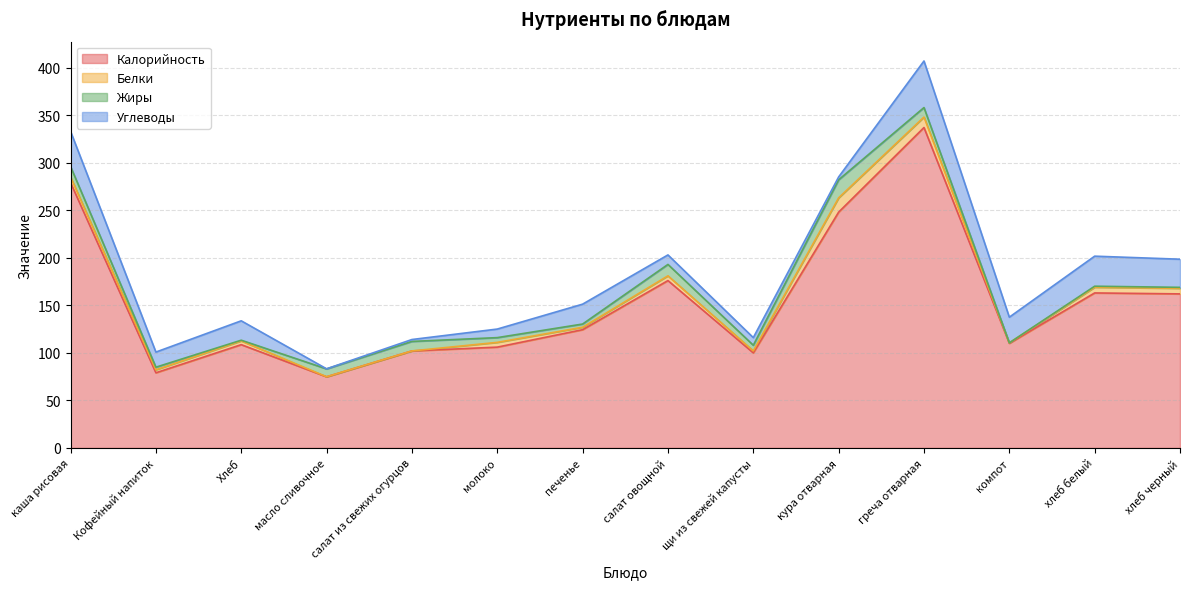

Rank the series by their maximum value, from highest to lowest.

Калорийность, Углеводы, Жиры, Белки